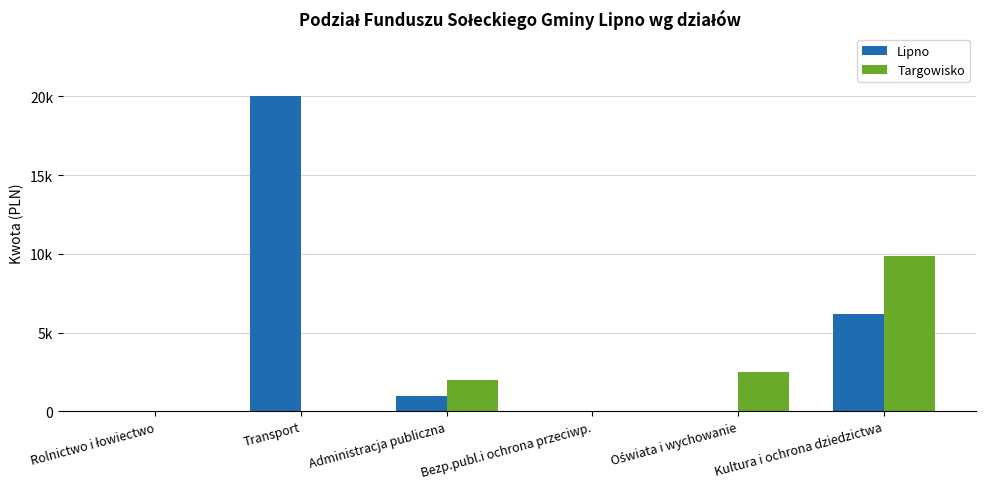

Does the chart contain stacked bars?

No